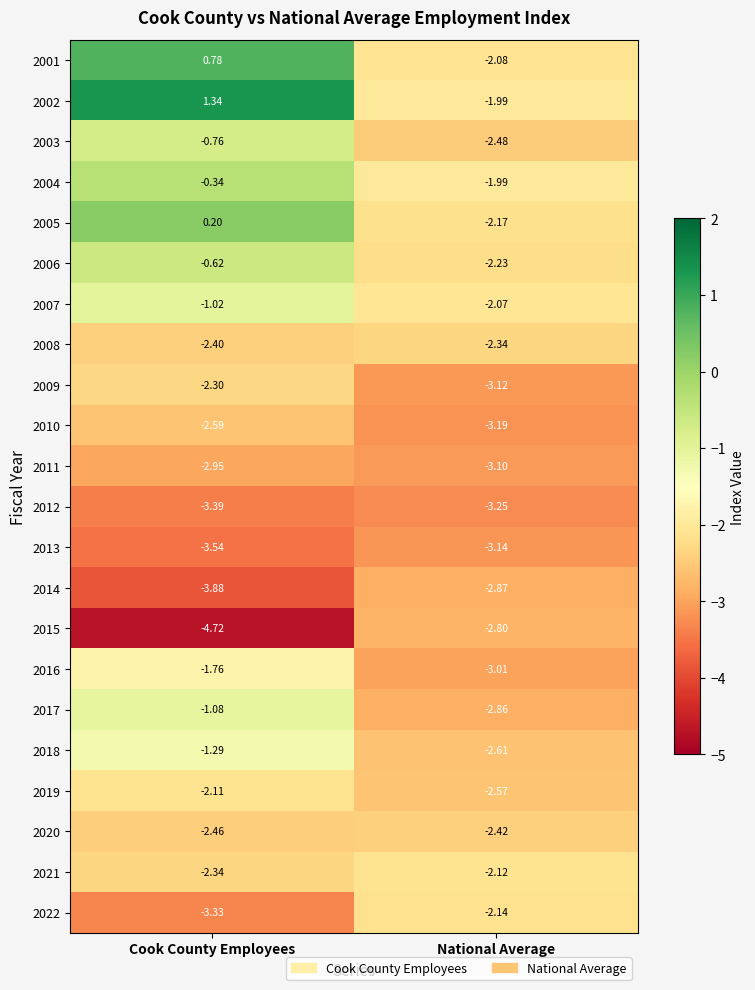

Where does the 2001 series first go above 0?

Cook County Employees